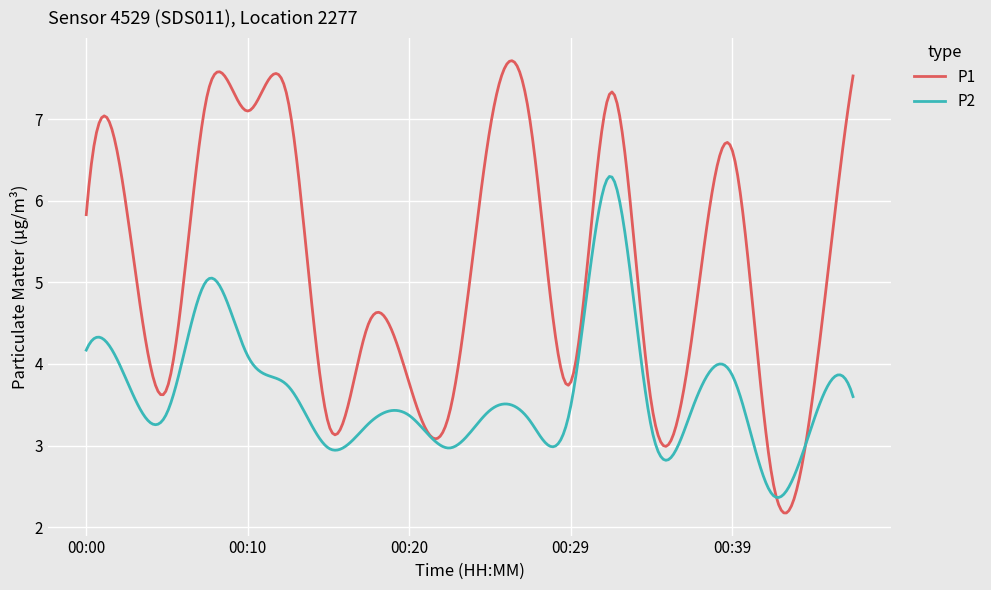

Which series has the largest total across all categories?

P1